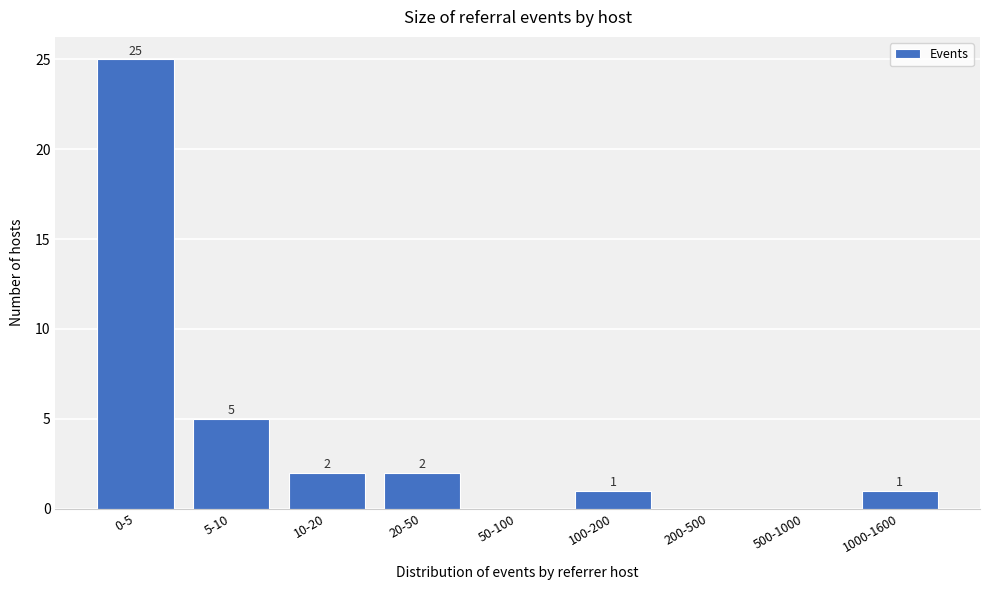

Reading right to left, transcribe all the data shown in this chart.

1000-1600=1	500-1000=0	200-500=0	100-200=1	50-100=0	20-50=2	10-20=2	5-10=5	0-5=25